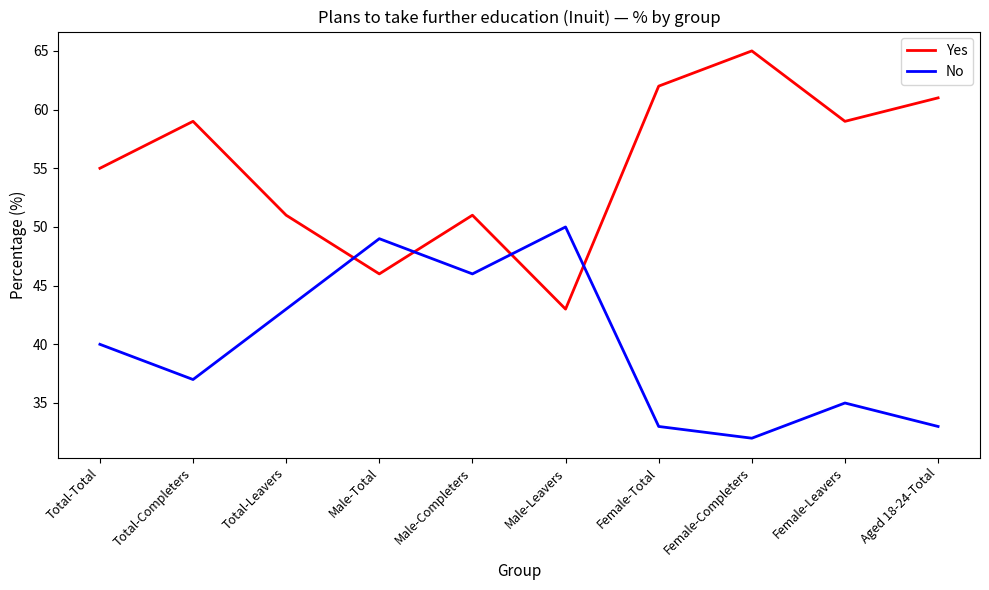

At which label is No closest to 41?

Total-Total